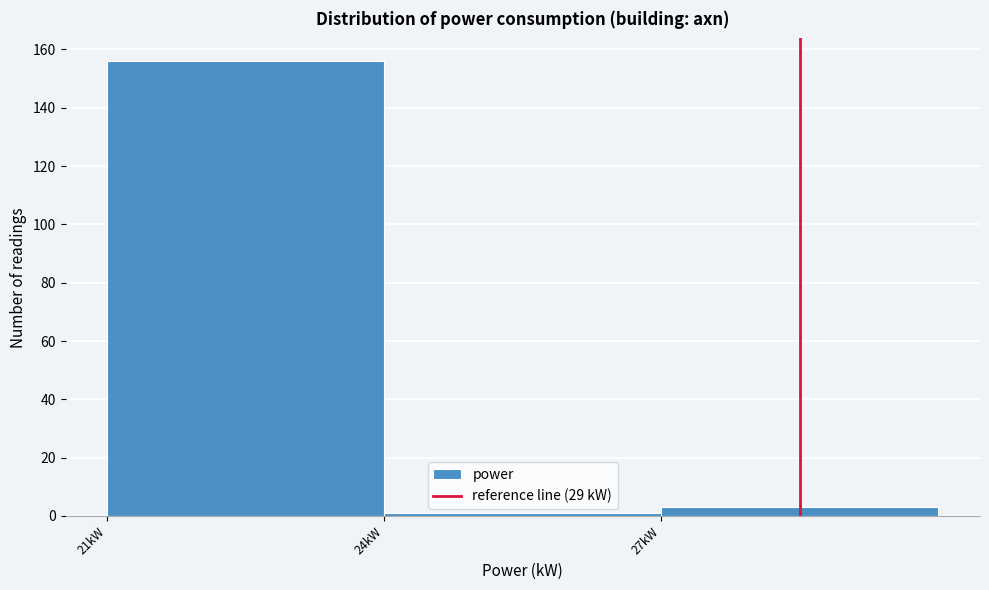

Reading left to right, transcribe all the data shown in this chart.

156	1	3